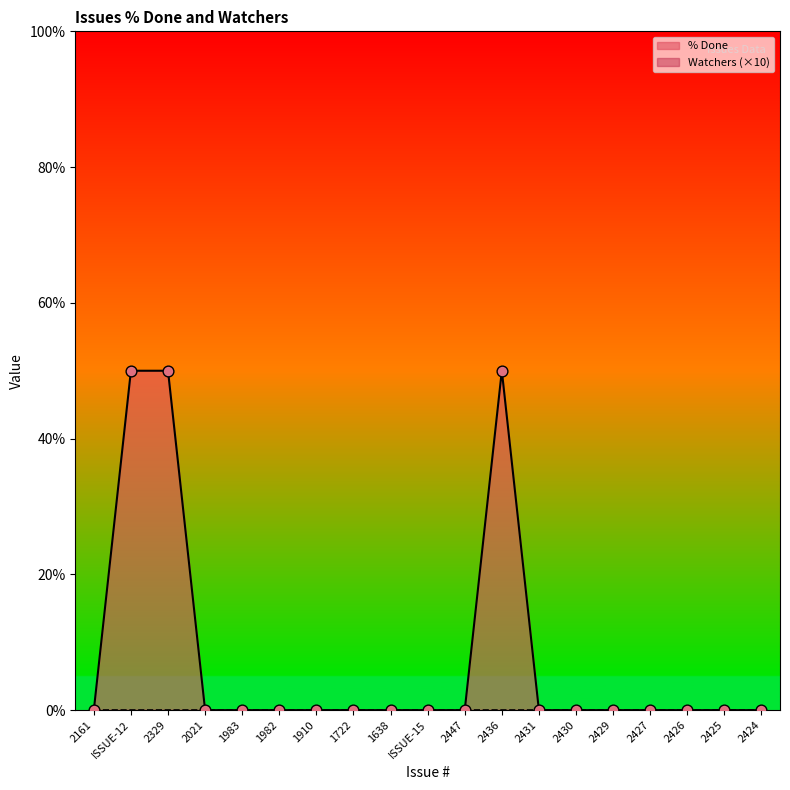

Between 1638 and 1910, which is larger?

1638